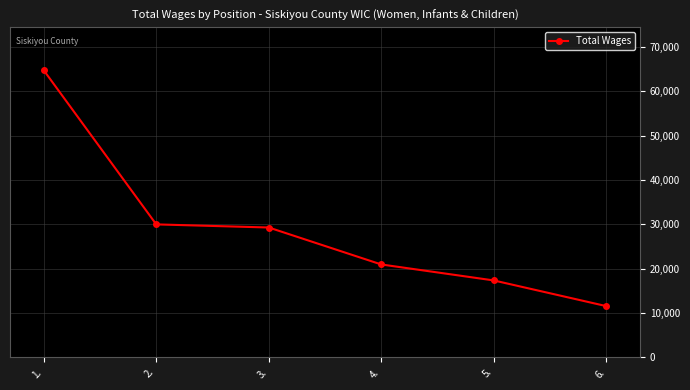

Is this an area chart (filled region under the line)?

No